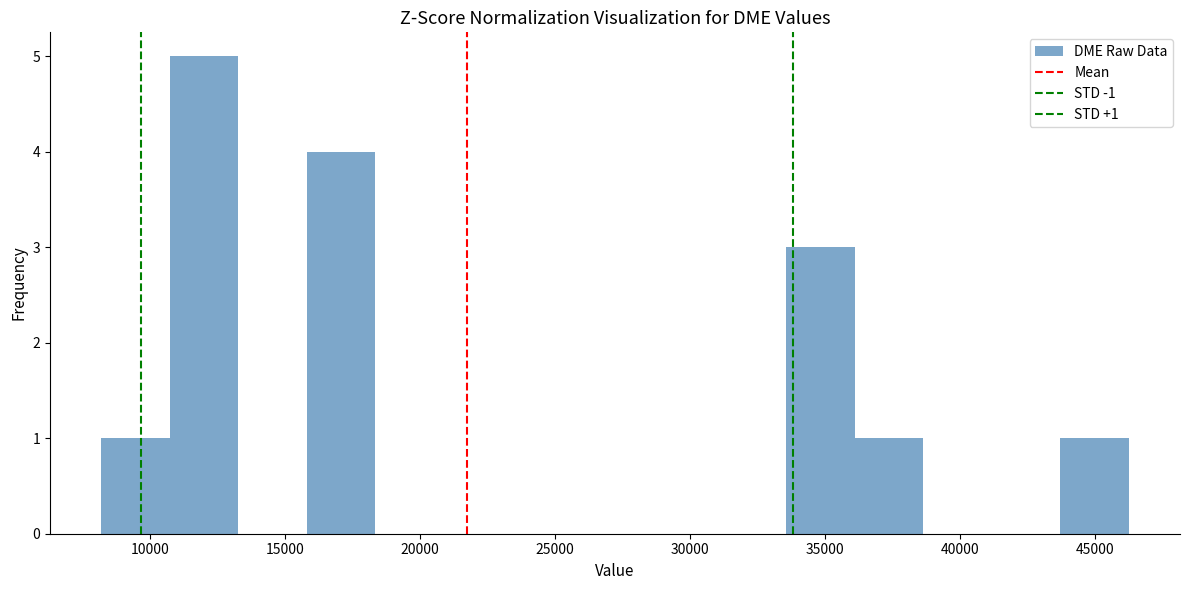

Which range on the x-axis has the tallest bar?

10500 to 13500